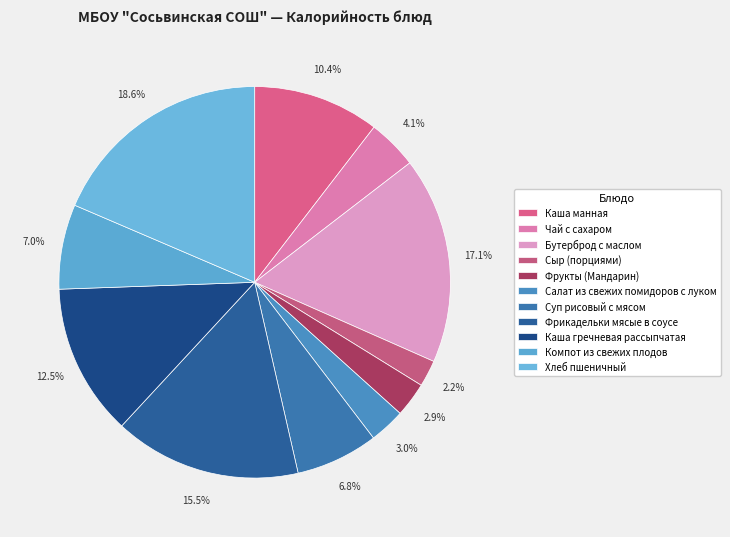

What percentage is the Фрукты (Мандарин) slice, to the nearest percent?

3%